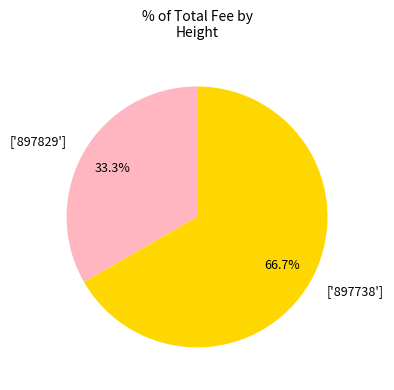

Which slice is the smallest?

['897829']